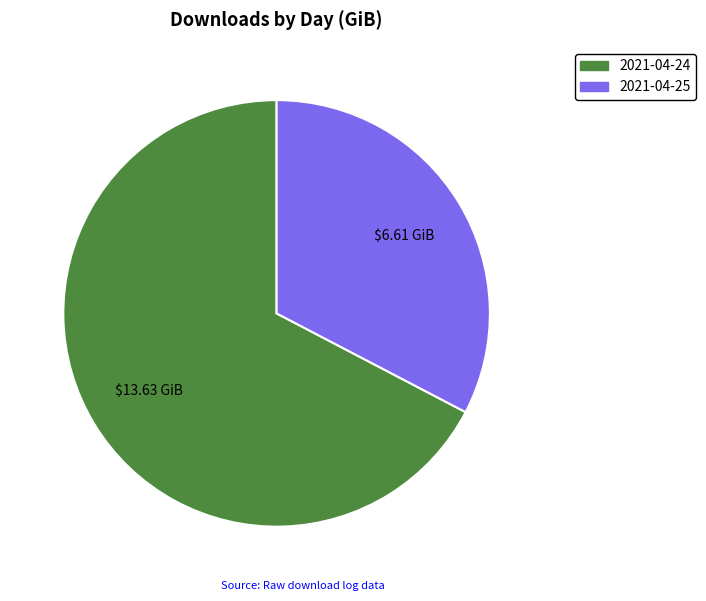

Combined, do 2021-04-25 and 2021-04-24 account for over 50%?

Yes